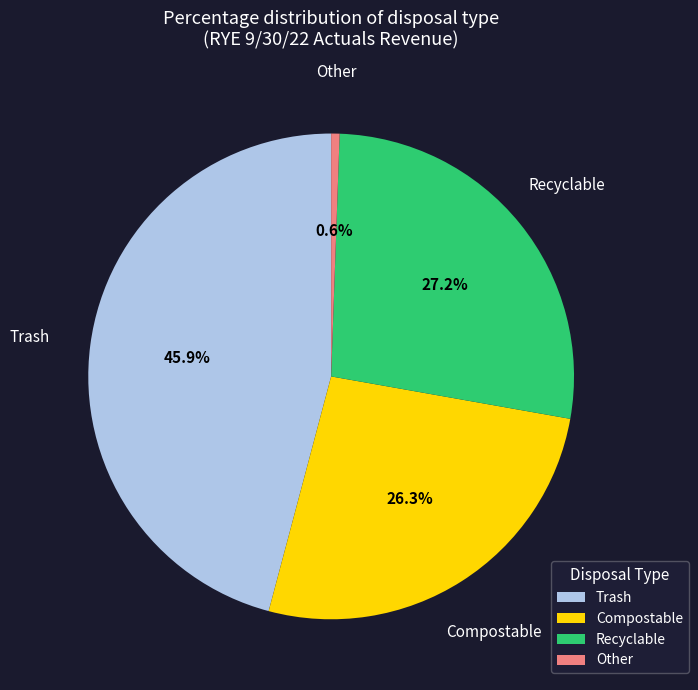

To the nearest percent, what is the combined percentage of Other and Compostable?

27%